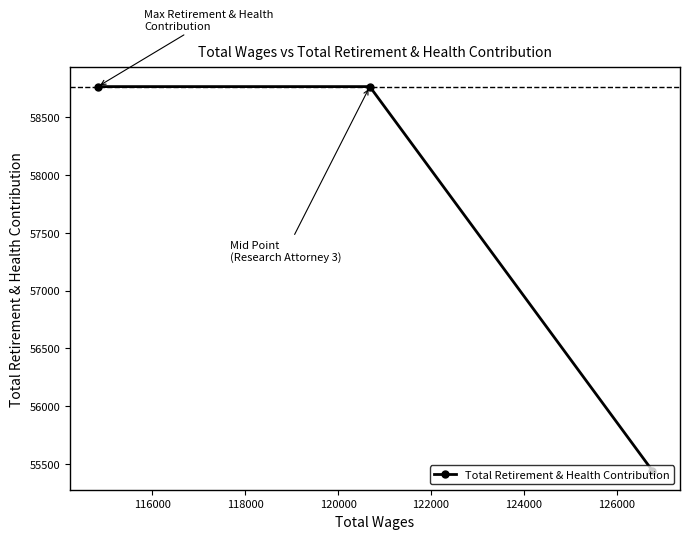

What is the minimum value shown in the chart?

55446